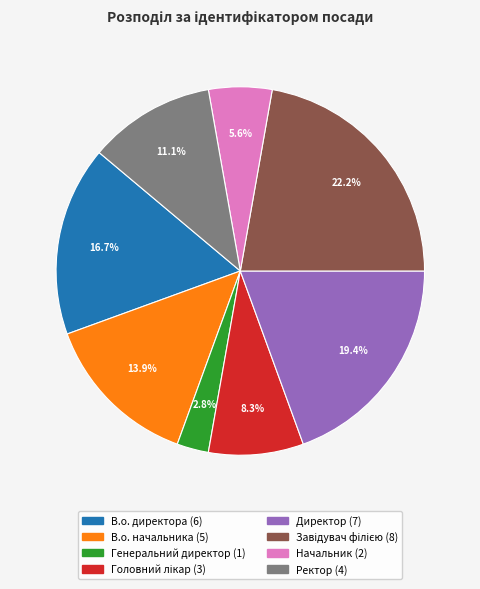

Between Начальник and Ректор, which is larger?

Ректор